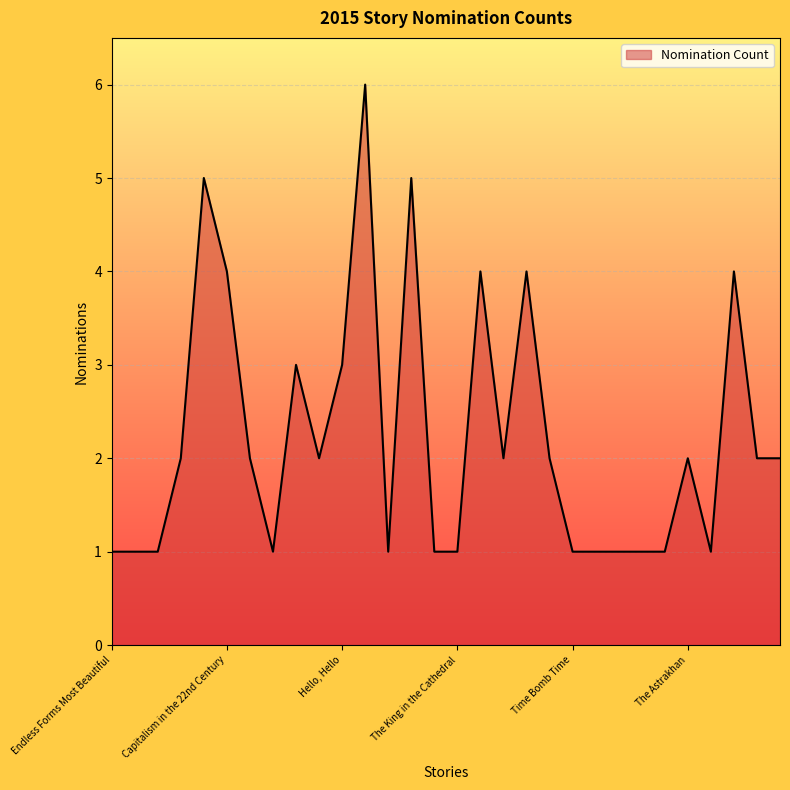

What is the difference between the maximum and minimum values?

5